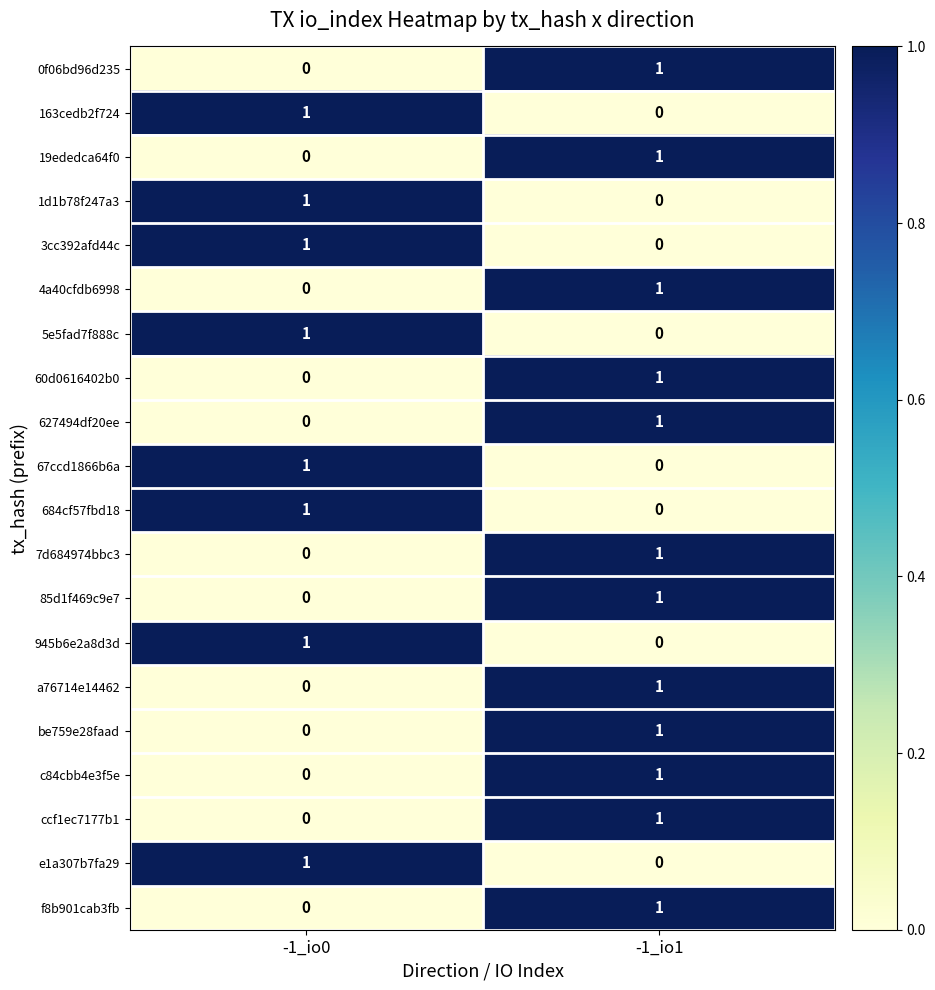

True or false: 85d1f469c9e7 has a value of 1 at -1_io1.

True